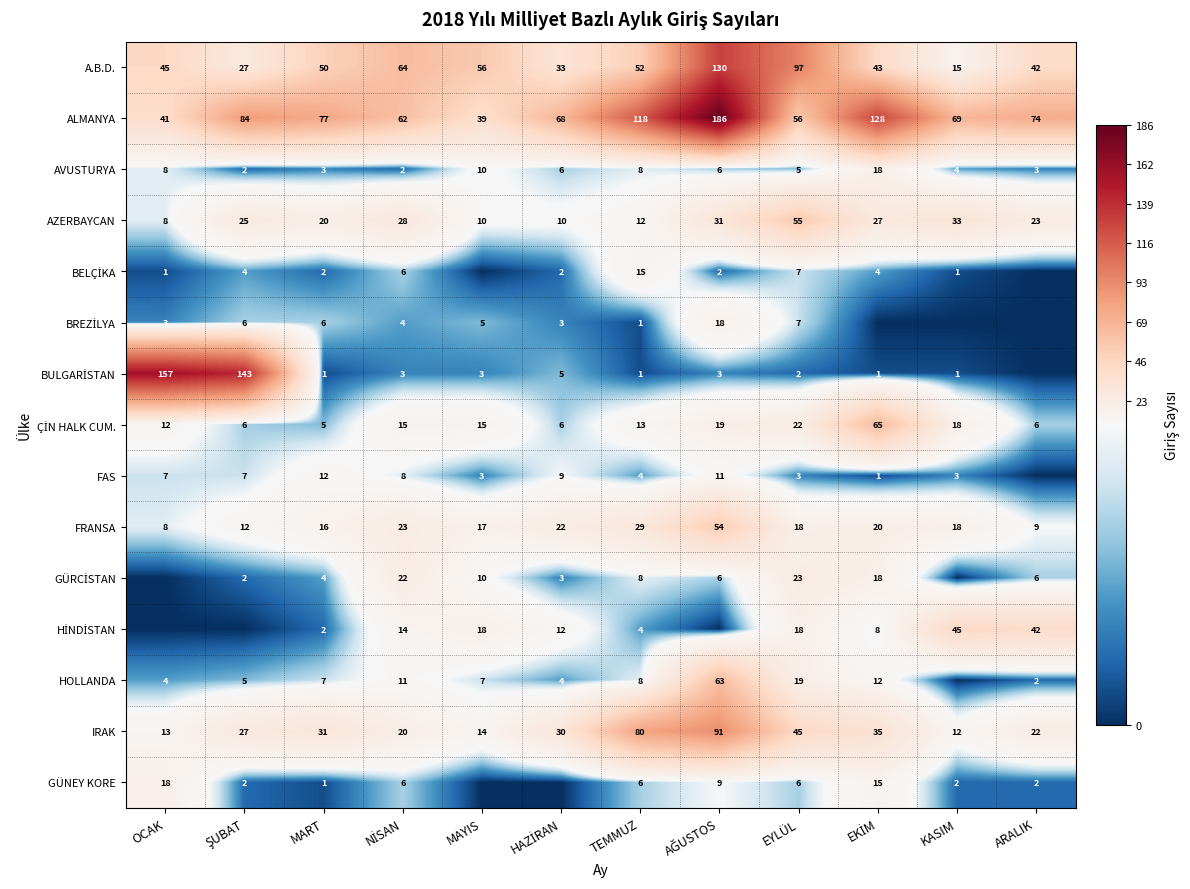

What is the greatest value displayed?

186